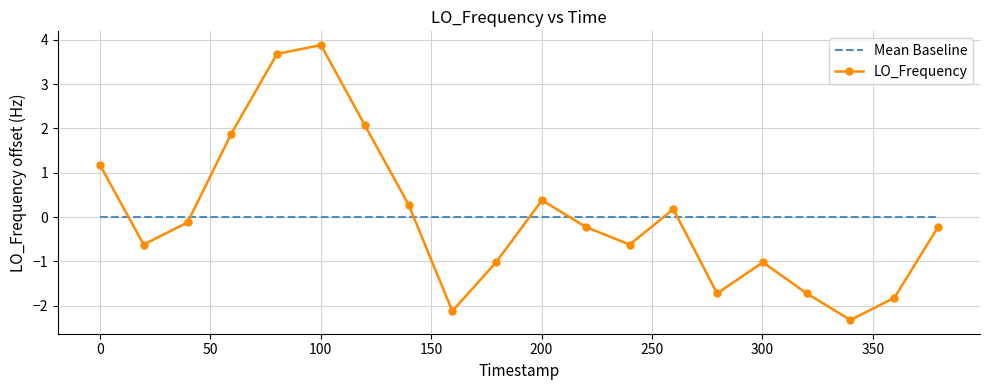

Rank the series by their maximum value, from highest to lowest.

LO_Frequency, Mean Baseline